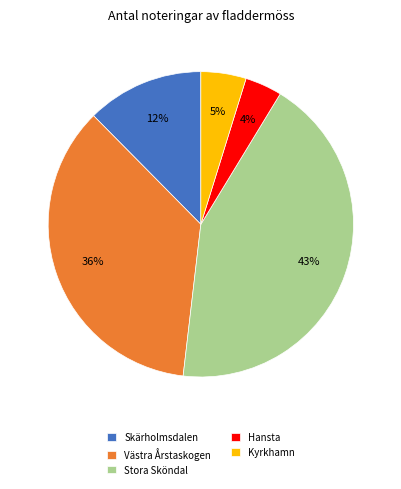

How many slices are in this pie chart?

5